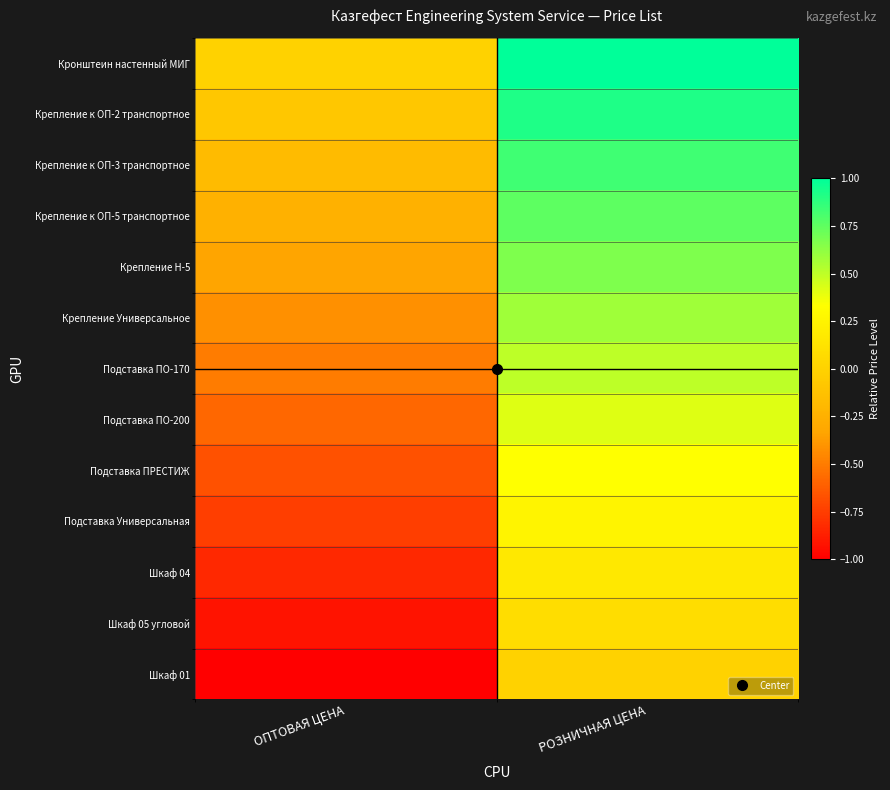

What is the spread (max minus min) of values at РОЗНИЧНАЯ ЦЕНА?

1.0